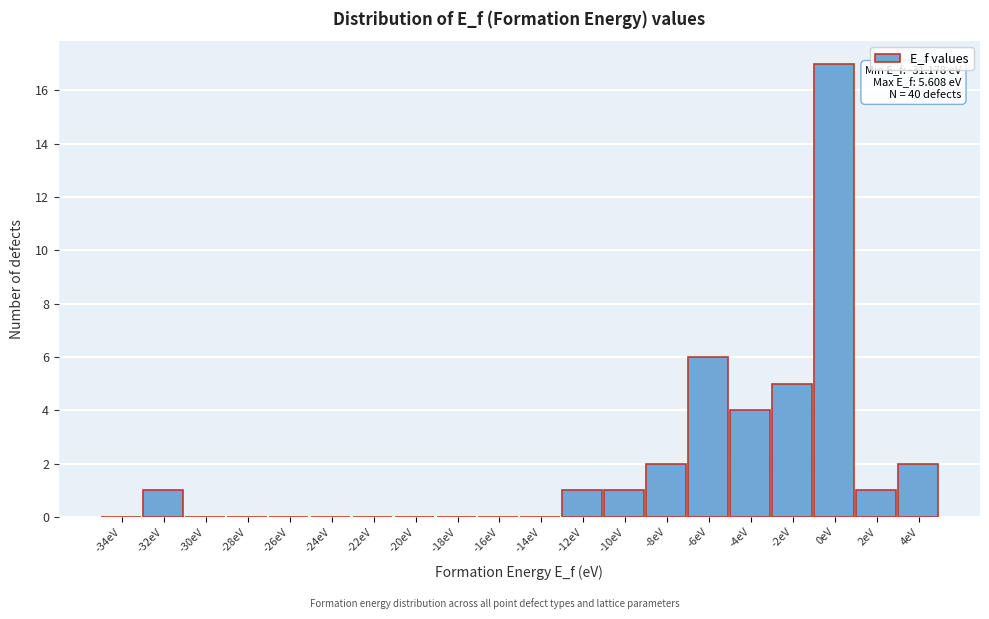

Reading left to right, extract all data points from this chart.

-34eV=0	-32eV=1	-30eV=0	-28eV=0	-26eV=0	-24eV=0	-22eV=0	-20eV=0	-18eV=0	-16eV=0	-14eV=0	-12eV=1	-10eV=1	-8eV=2	-6eV=6	-4eV=4	-2eV=5	0eV=17	2eV=1	4eV=2